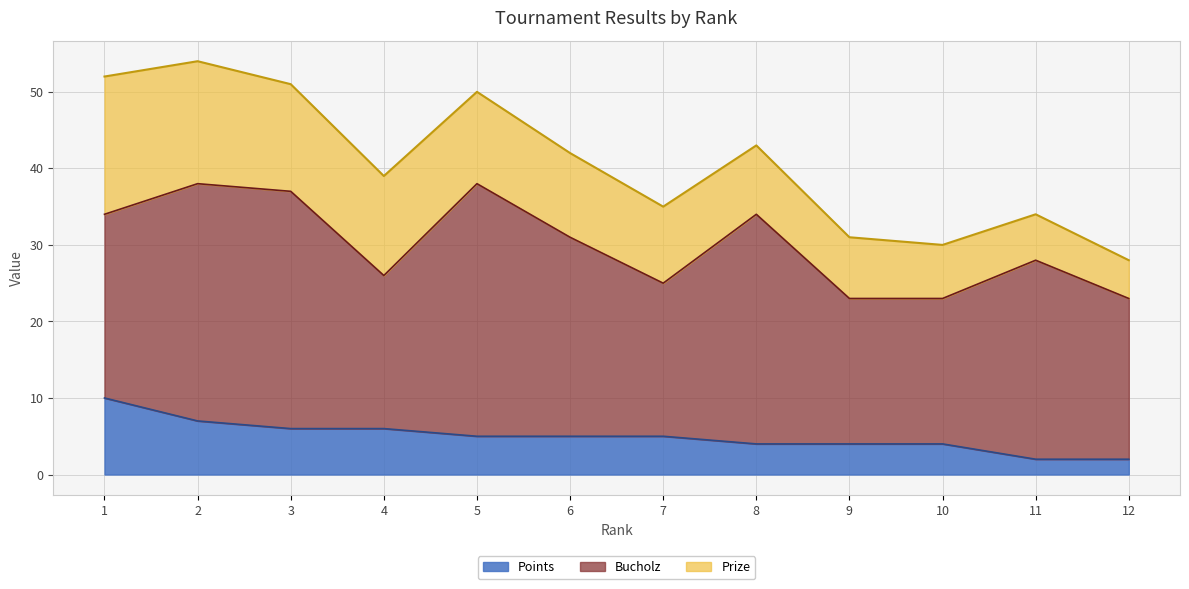

What is the approximate value of Points at 4?

6